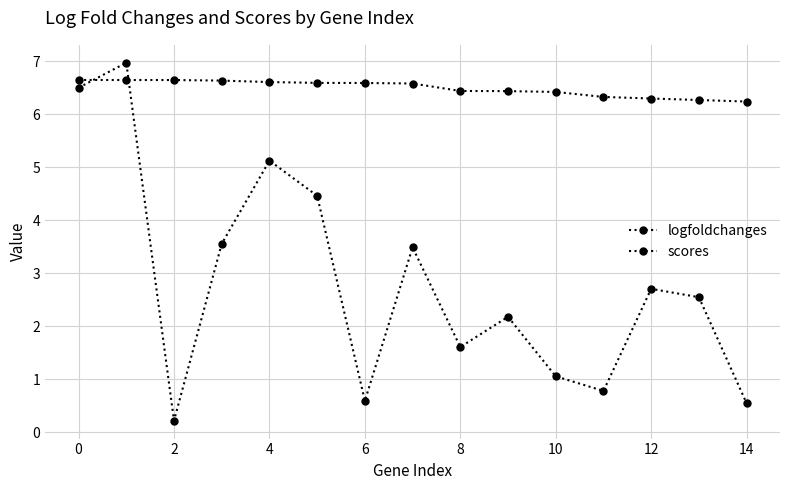

How many lines are shown in the chart?

2